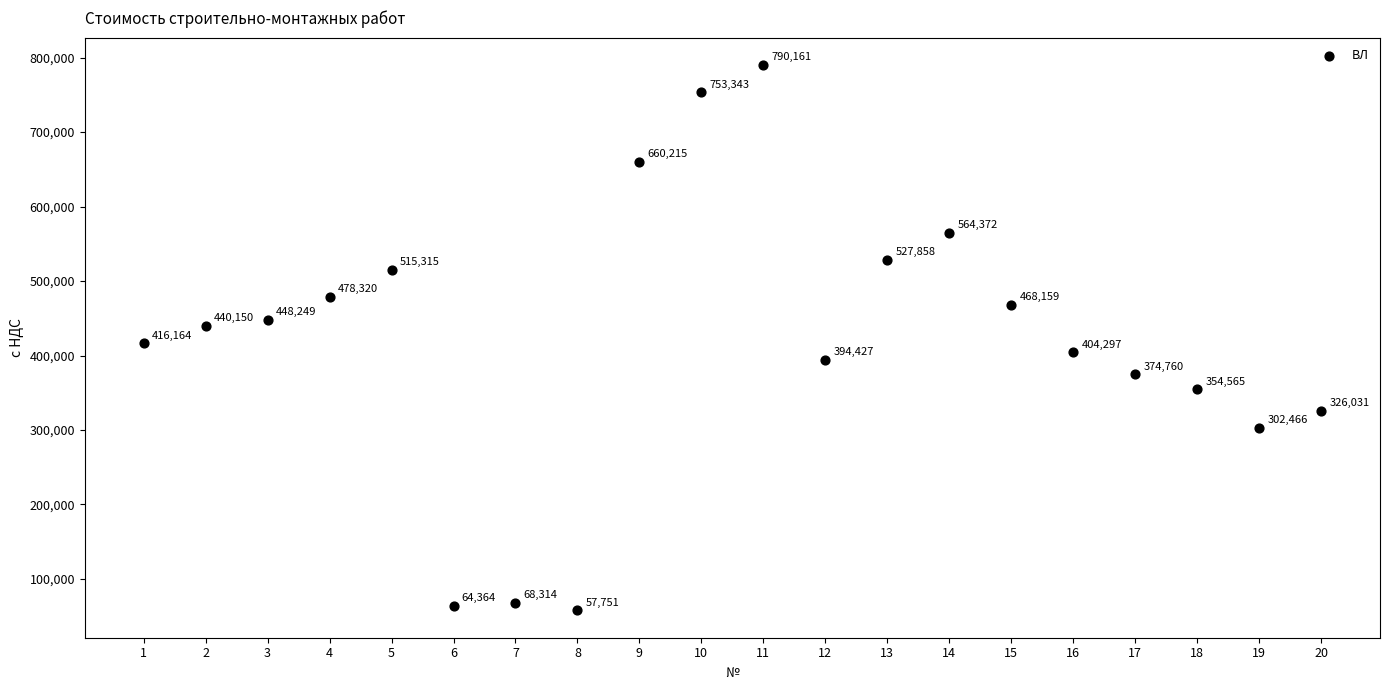

What Y value in the scatter plot is closest to 423955?

416163.7